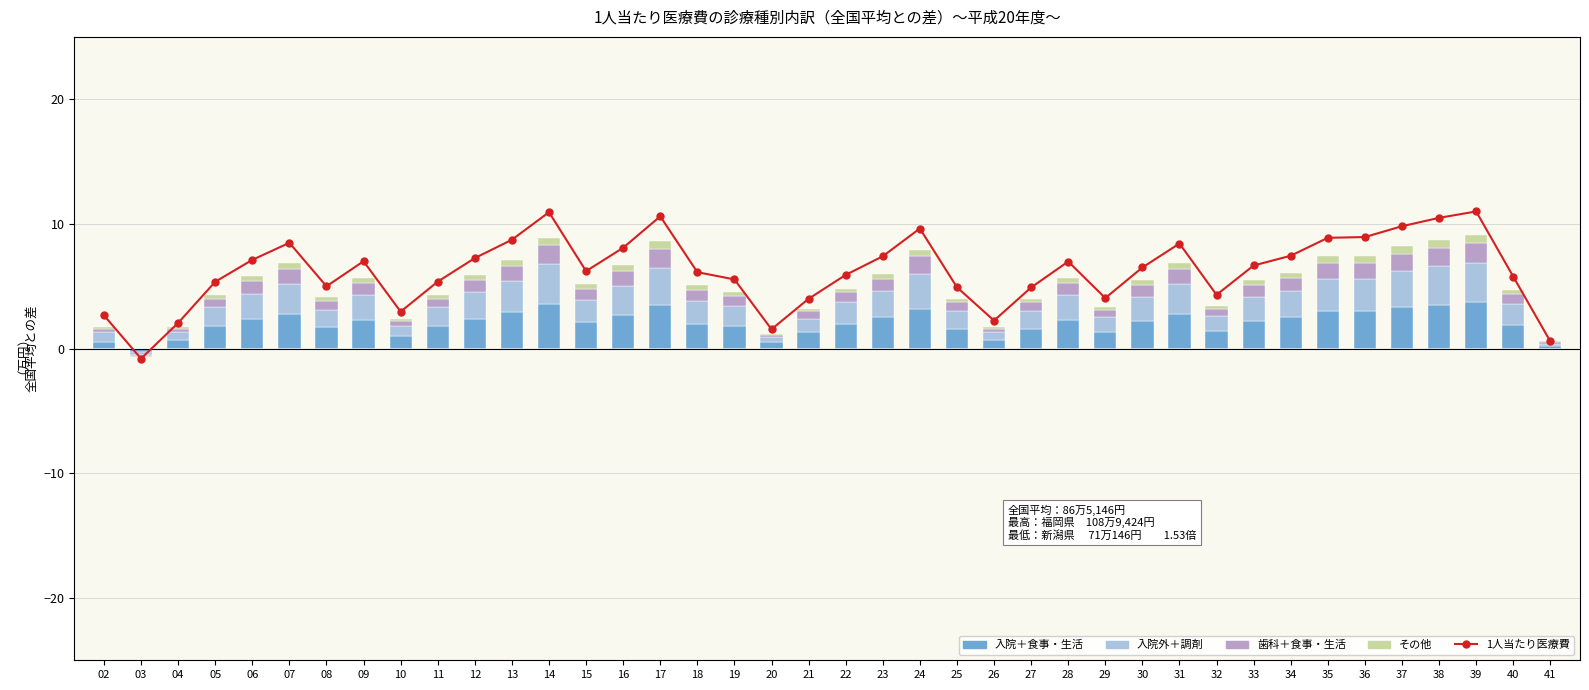

What are all the series names shown in the legend?

1人当たり医療費, 入院＋食事・生活, 入院外＋調剤, 歯科＋食事・生活, その他